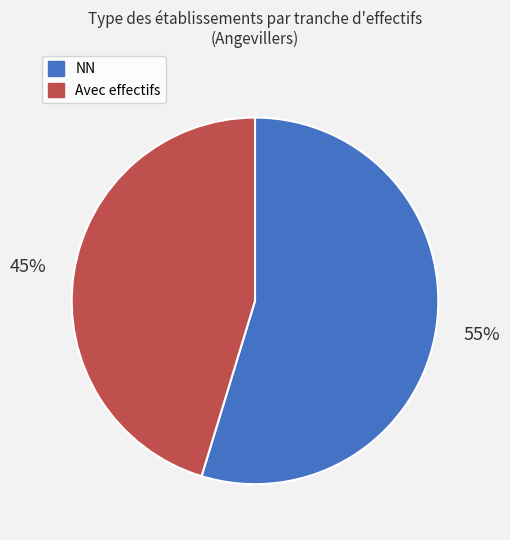

Is there any slice that represents more than half of the pie?

Yes